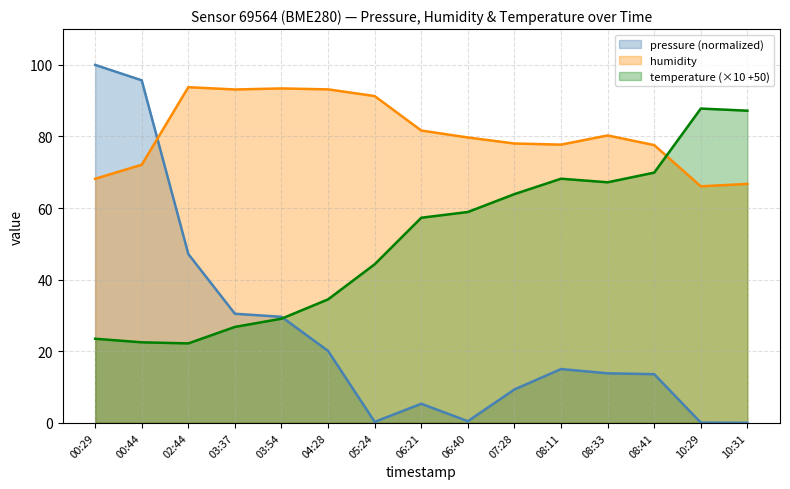

What is the sum of the pressure values at 10:31 and 00:44?

95.7